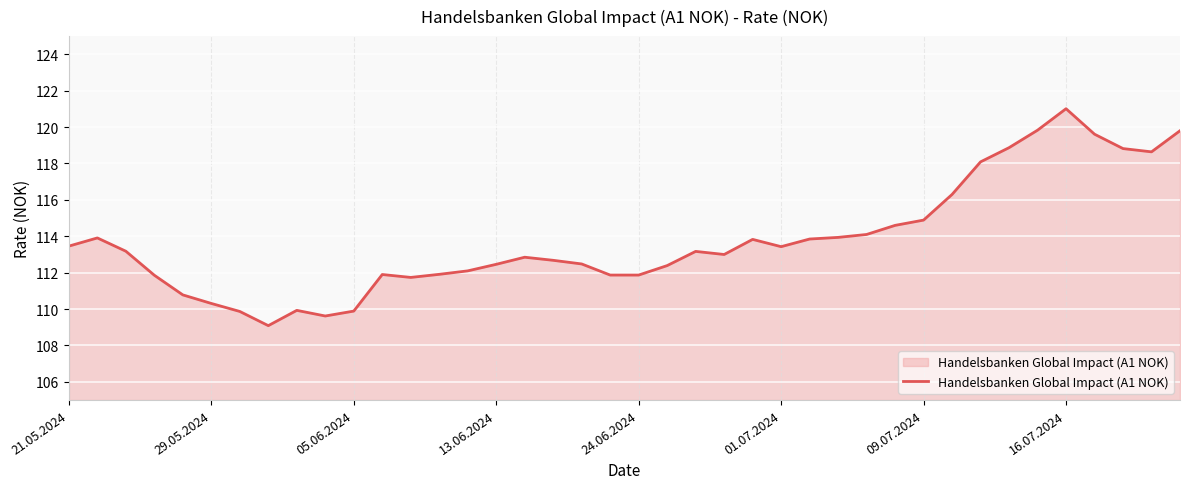

What is the average value?

113.8